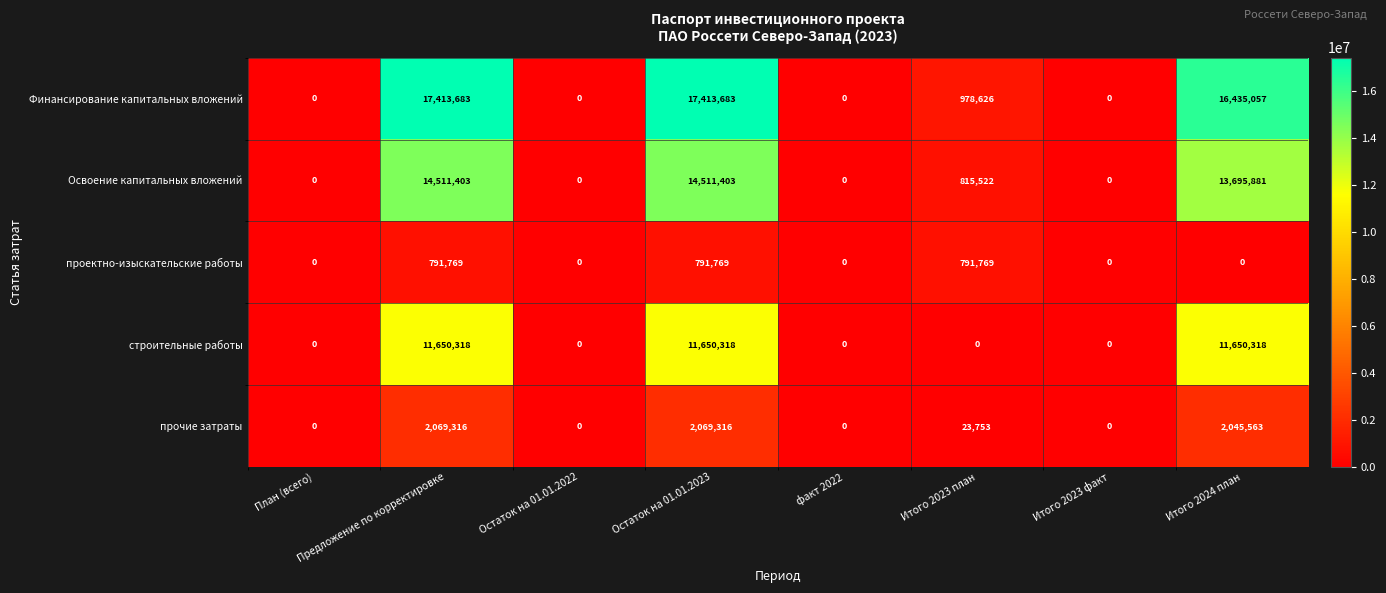

The проектно-изыскательские работы series shows 1228218 at Остаток на 01.01.2023. True or false?

False